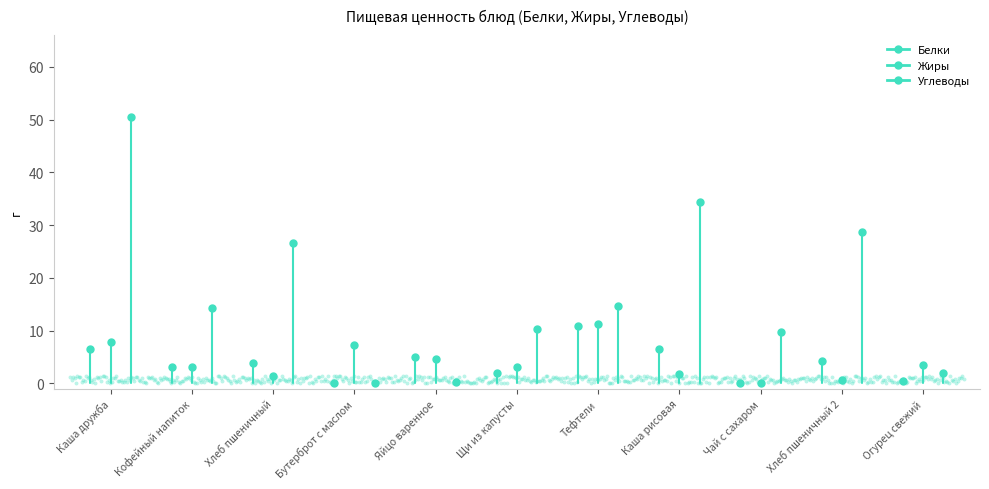

Count the number of points in this scatter plot.

600